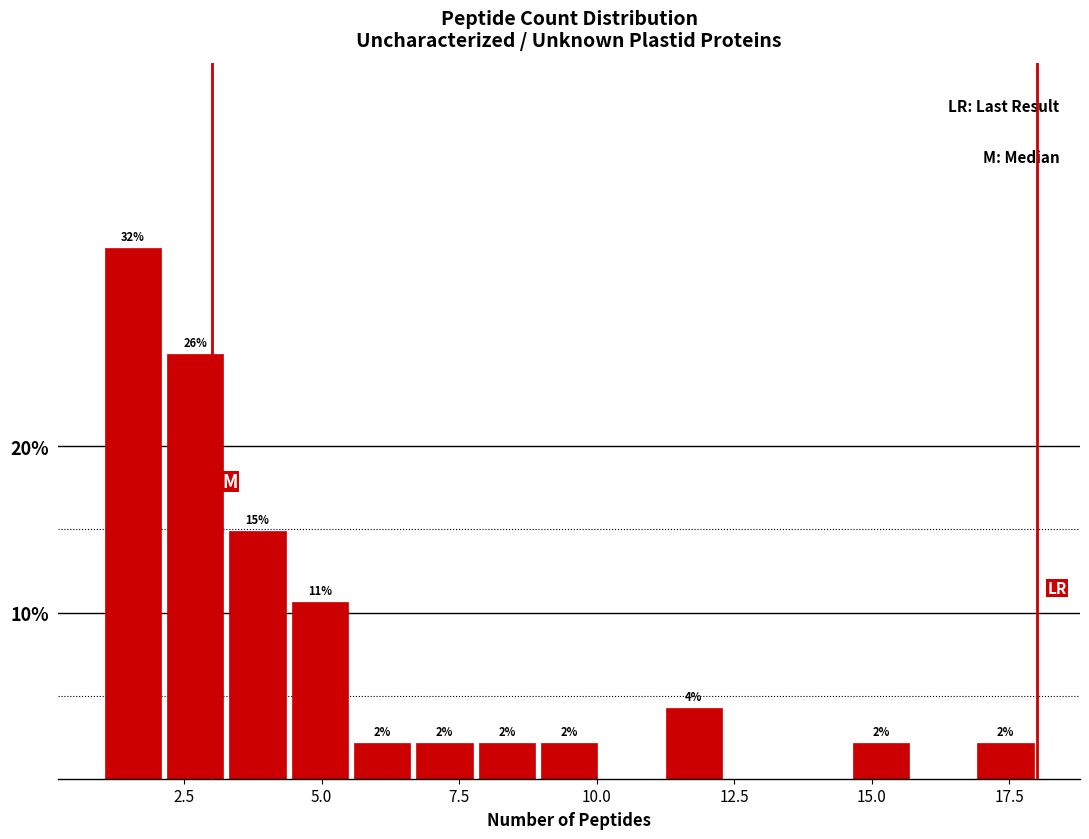

Read against the x-axis, roughly where is the centre of the tallest bar?

1.5